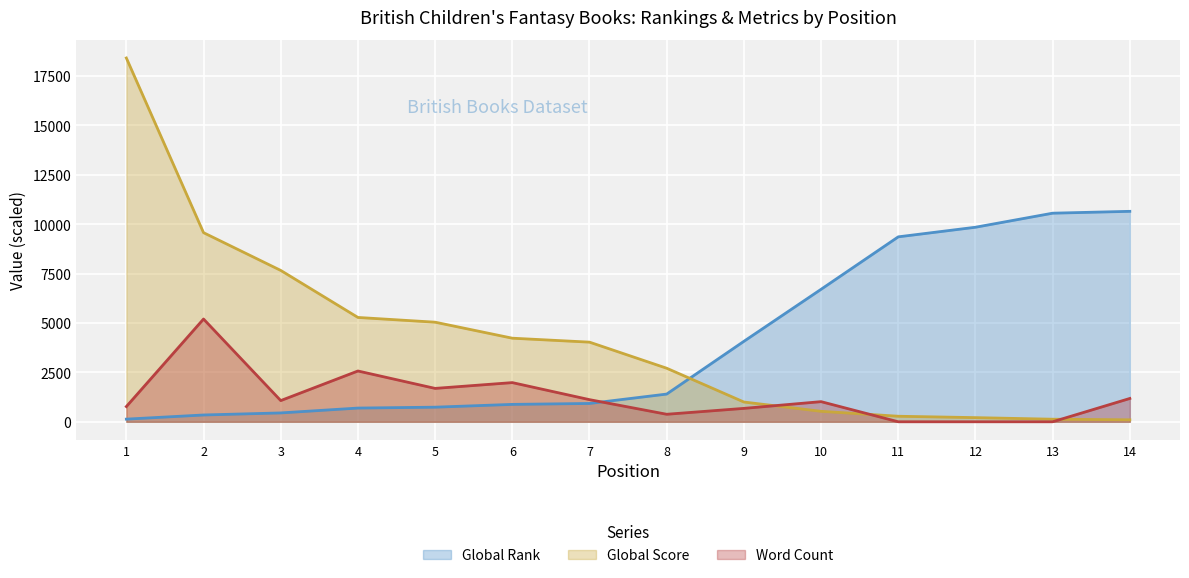

What are all the series names shown in the legend?

Global Rank, Global Score, Word Count